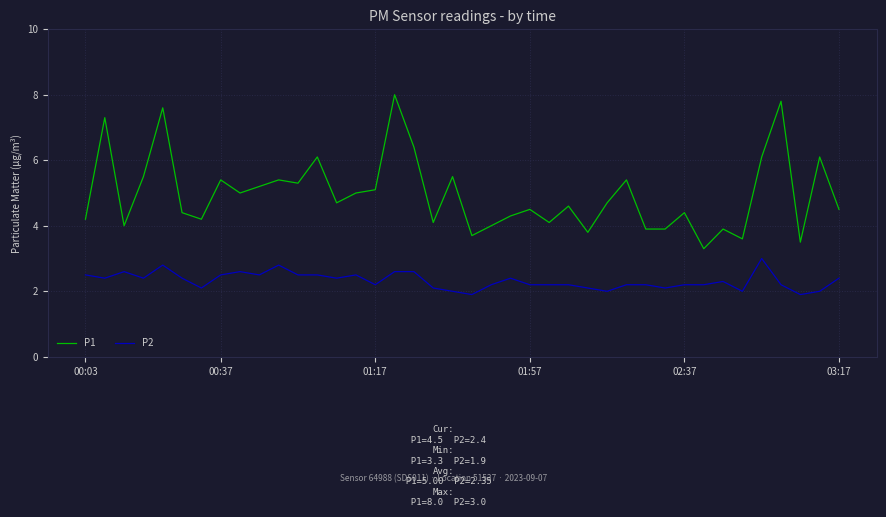

What is the maximum value for P2?

3.0